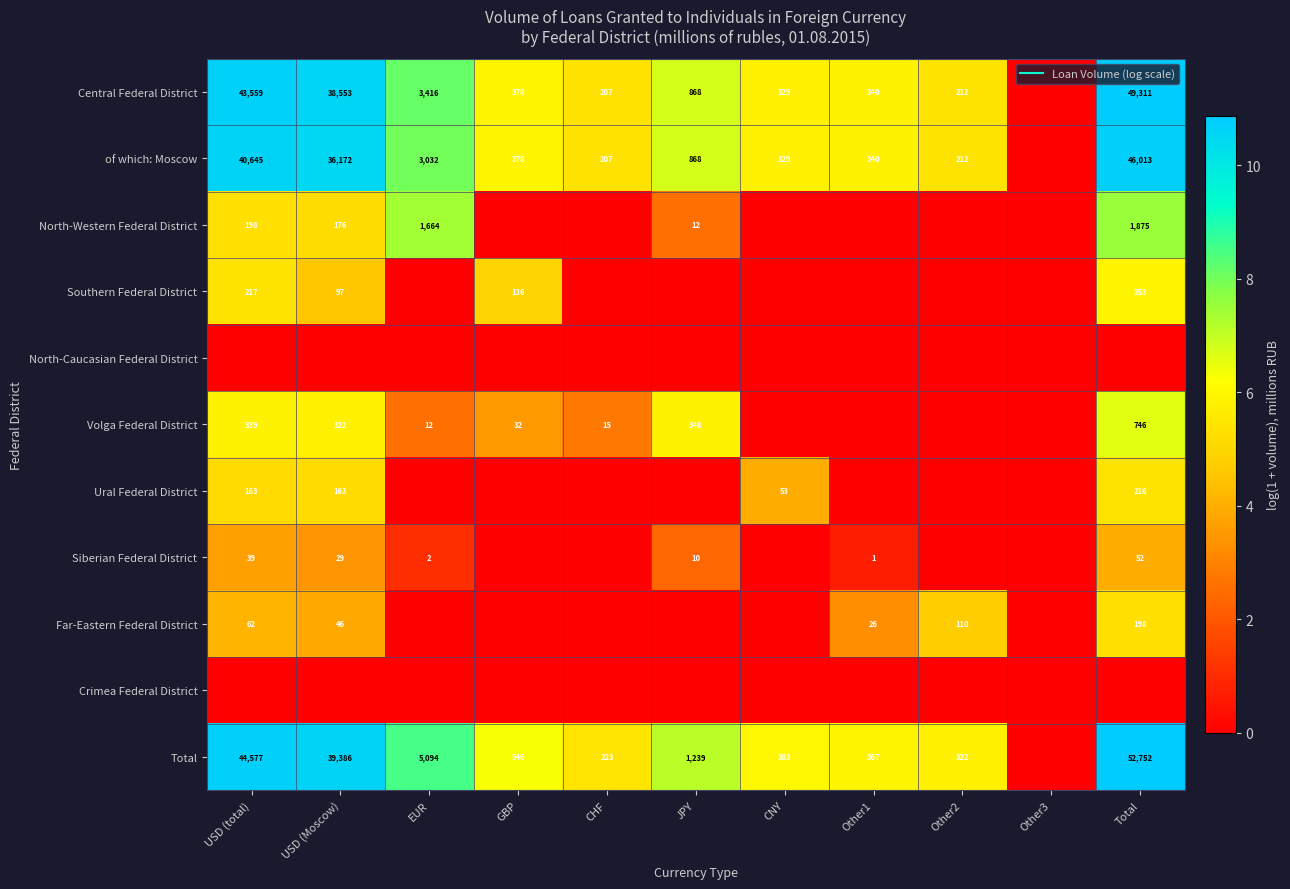

What is the difference between the maximum and minimum values in the of which: Moscow series?

10.7